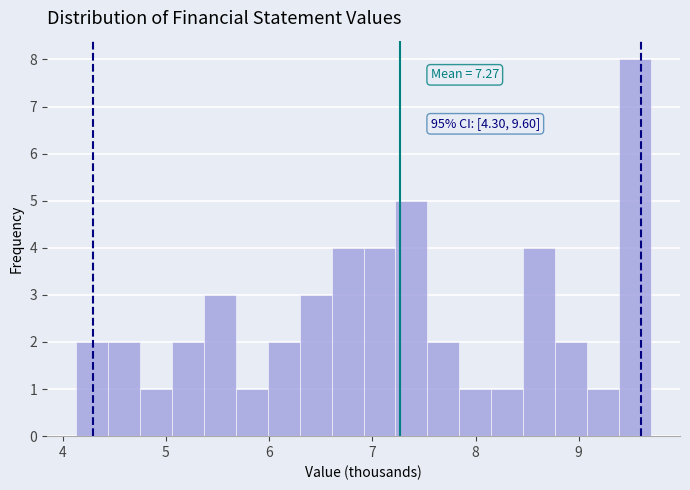

Read against the x-axis, roughly where is the centre of the tallest bar?

9.5